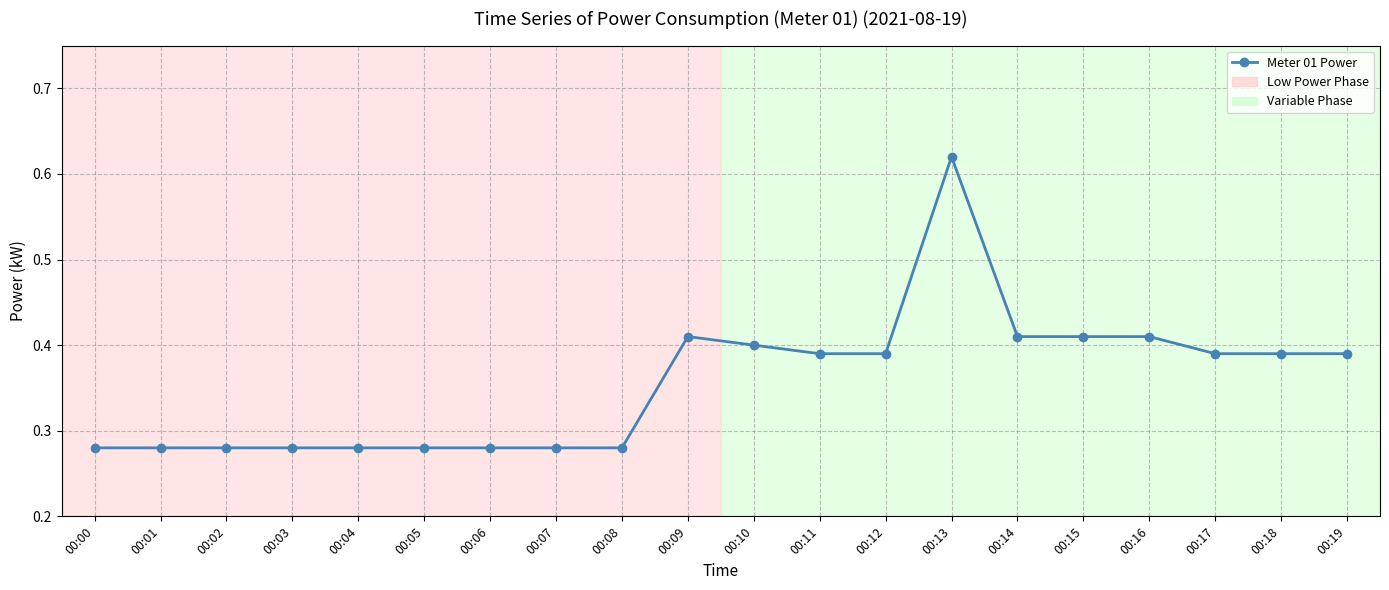

Which has a higher value, 00:17 or 00:05?

00:17